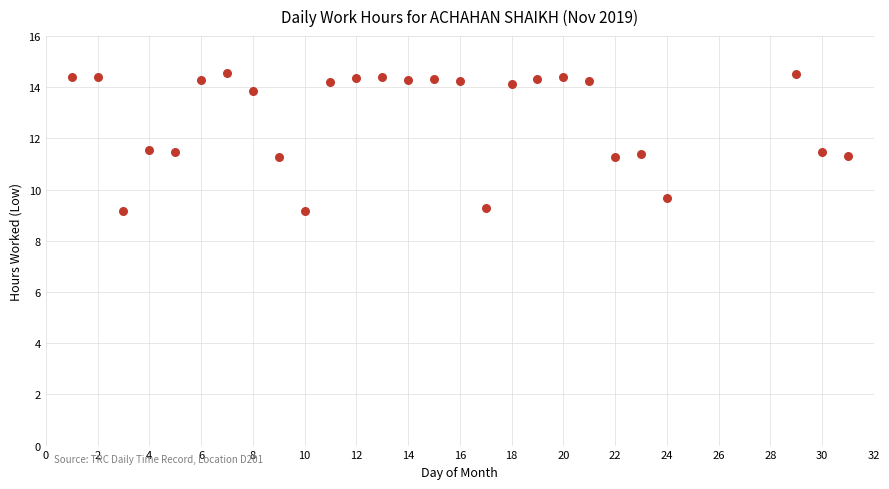

What is the range of X values (max minus min)?

30.0